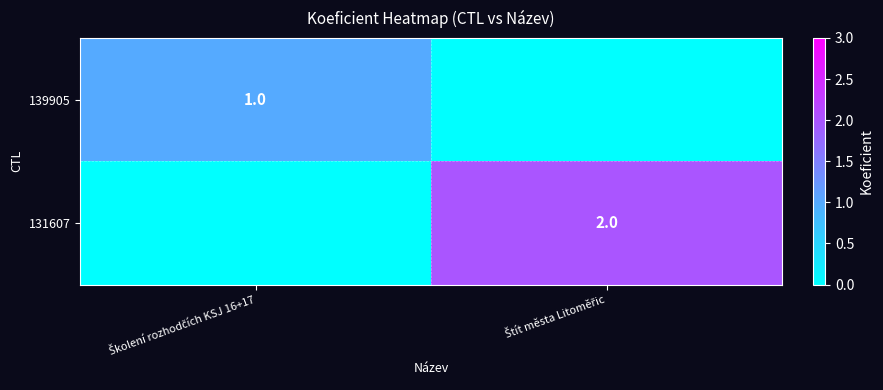

What is the spread (max minus min) of values at Školení rozhodčích KSJ 16+17?

1